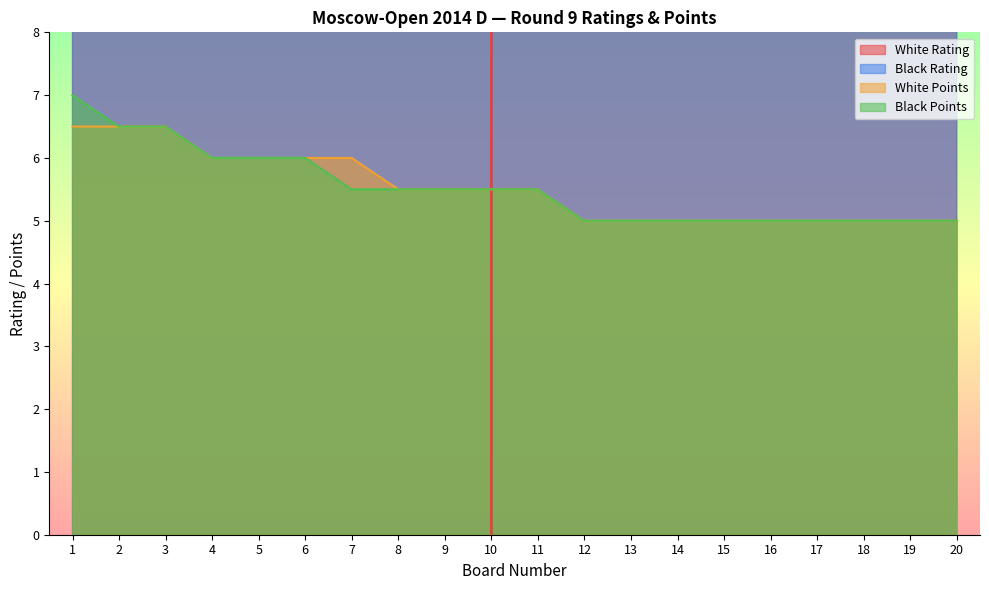

The Black Points series shows 5.0 at 14. True or false?

True